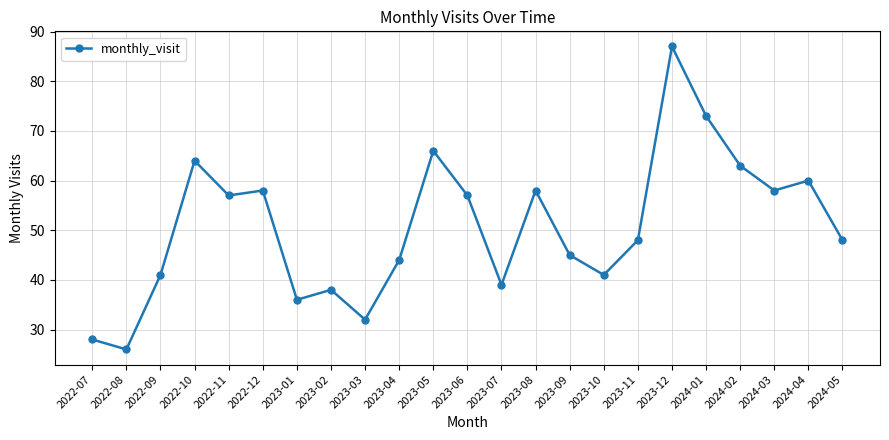

Which label corresponds to the smallest value in the chart?

2022-08